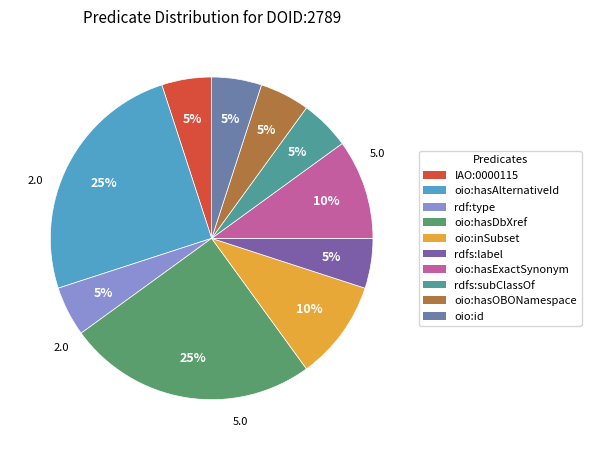

To the nearest percent, what is the difference between the oio:hasAlternativeId and oio:inSubset slice percentages?

15%